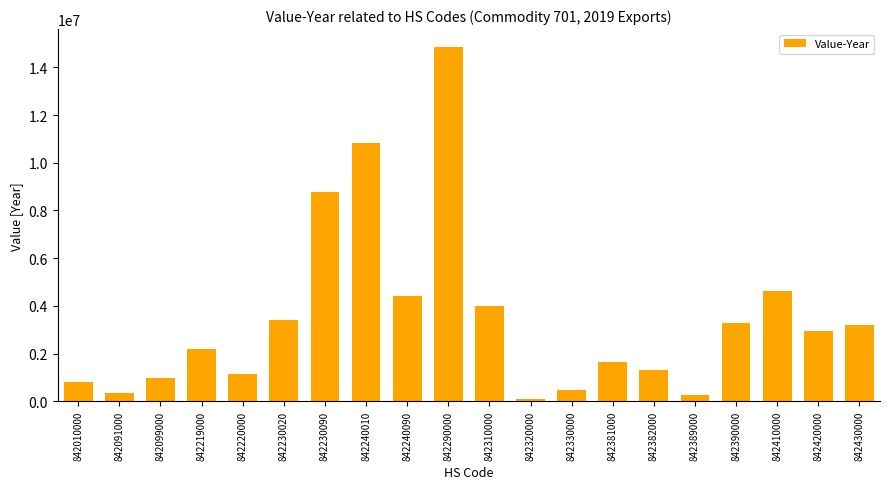

Is it true that the value at 842290000 is 23686374?

False